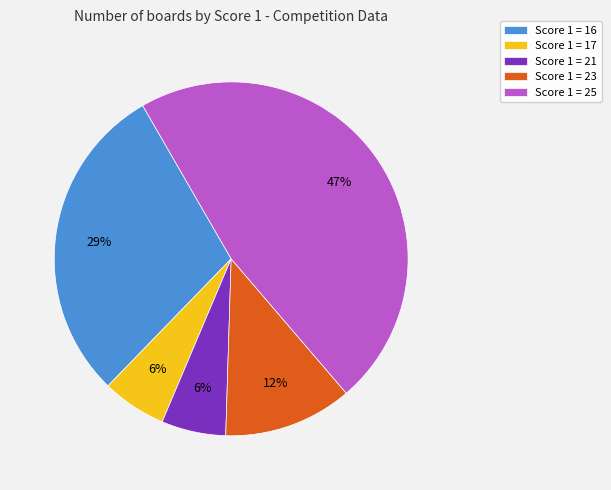

How many segments does this pie chart have?

5